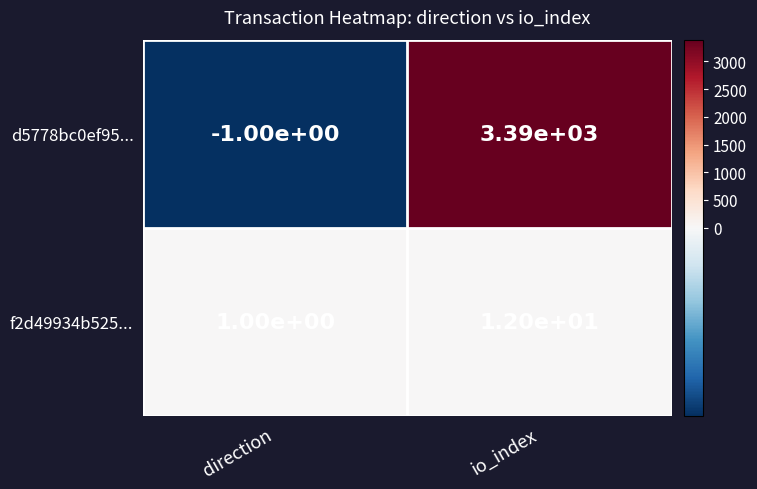

Which category has the lowest value across all series?

direction